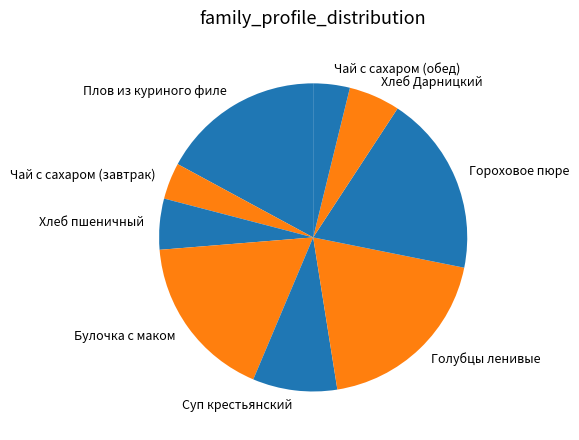

Is it true that Хлеб Дарницкий is 1% of the pie?

False